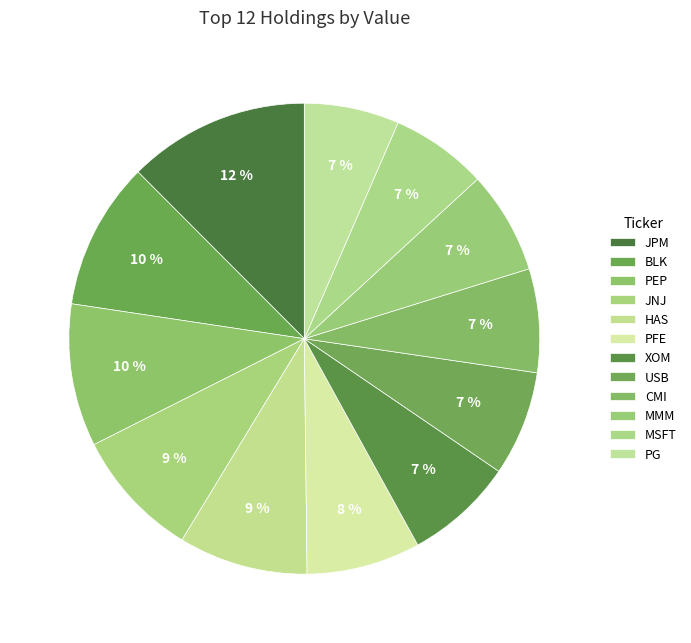

Count the number of slices in the pie.

12